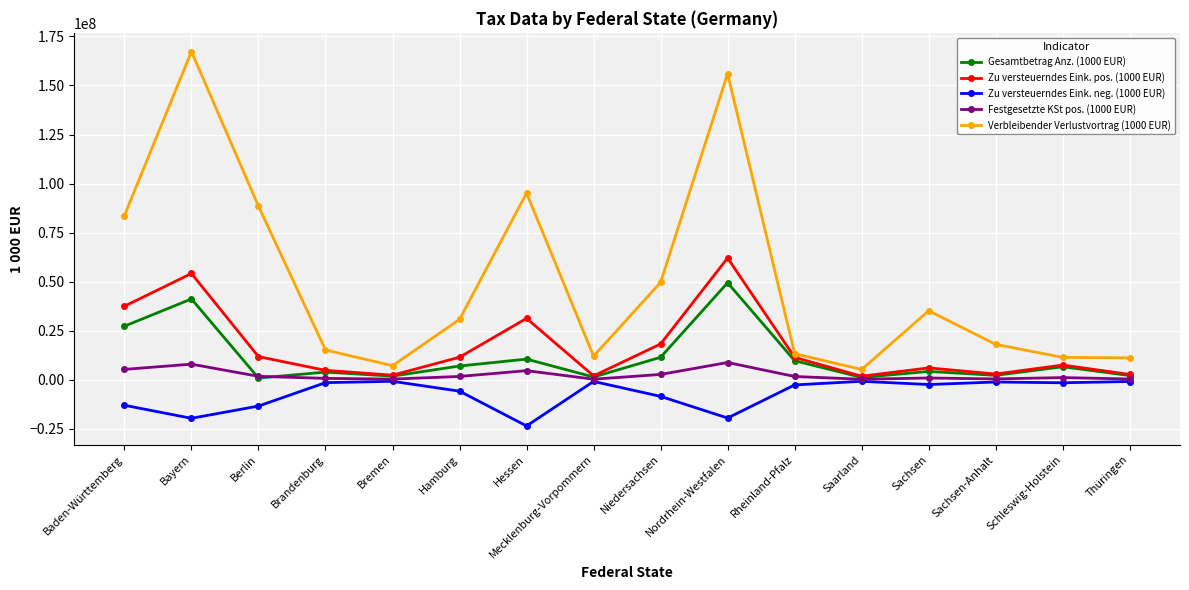

What position from the right is Hamburg?

11